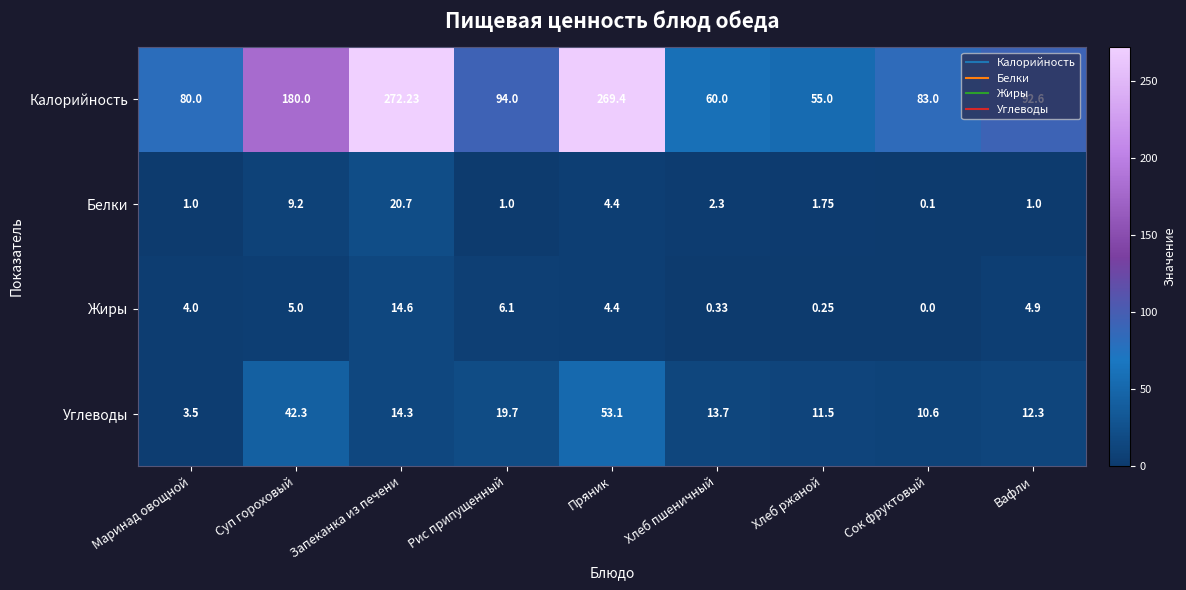

Rank the series at Хлеб пшеничный from lowest to highest value.

Жиры, Белки, Углеводы, Калорийность